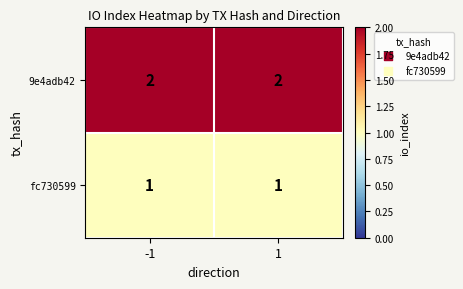

Reading right to left, list all the values displayed in this chart.

9e4adb42: 1=2	-1=2
fc730599: 1=1	-1=1